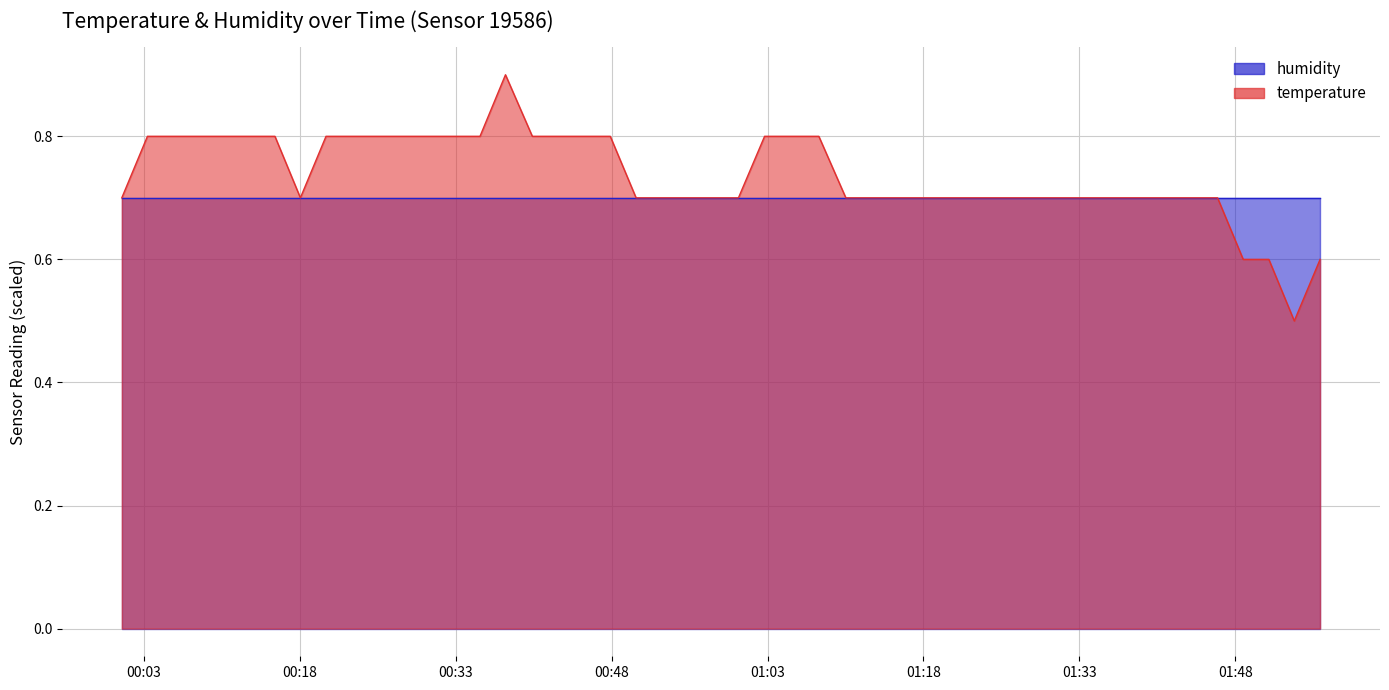

Which has a higher value, 2023-04-01T00:22:58 or 2023-04-01T01:56:10?

2023-04-01T00:22:58